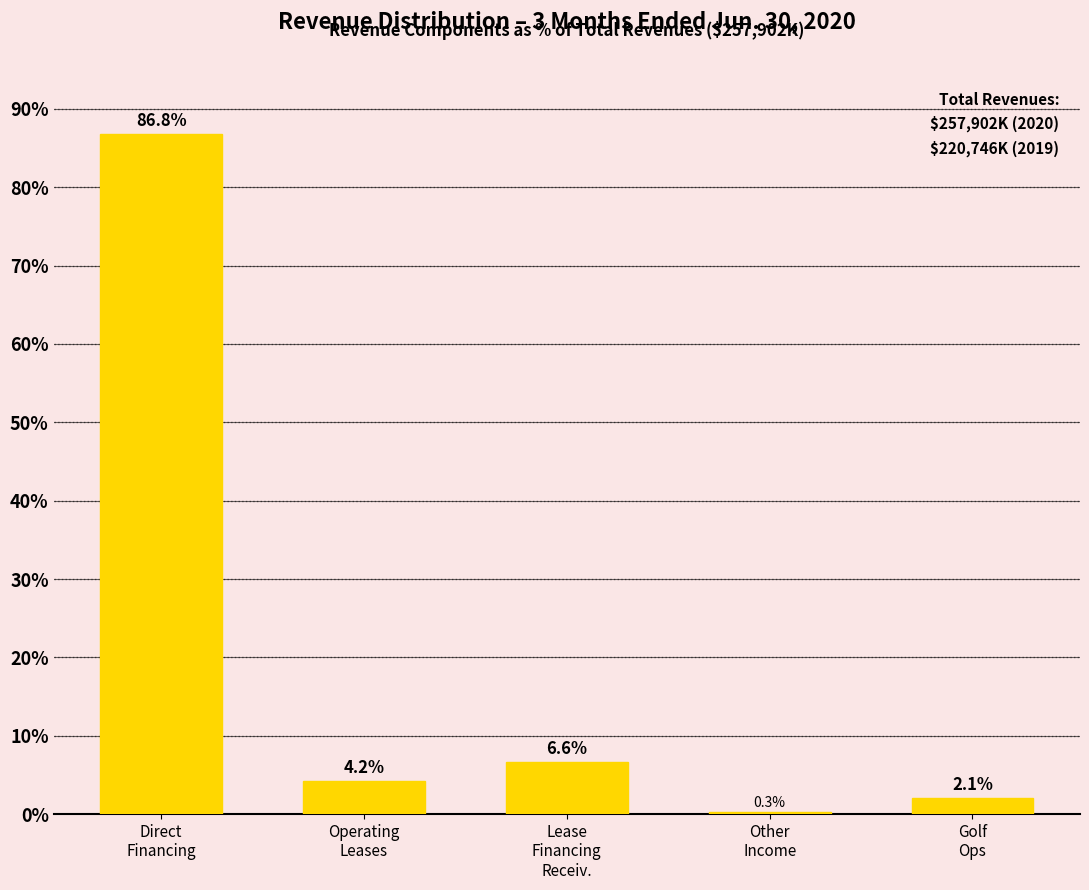

What is the sum of all values?

100.0